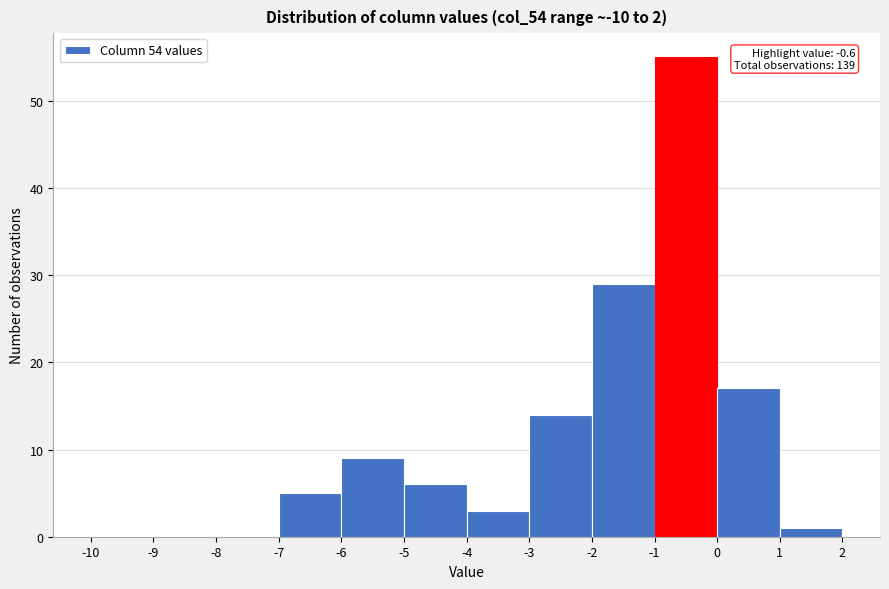

Which range on the x-axis has the tallest bar?

-1 to 0